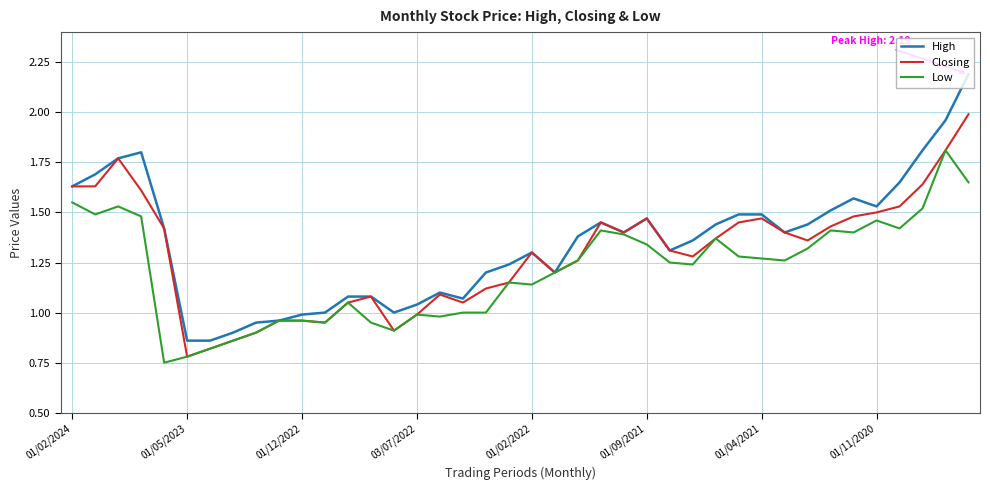

List the series in order of their overall mean, lowest first.

Low, Closing, High